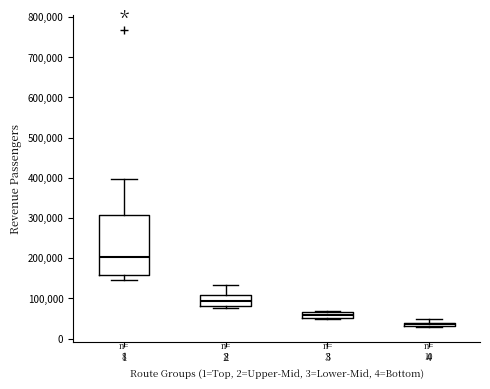

Which box has the lowest median line?

4